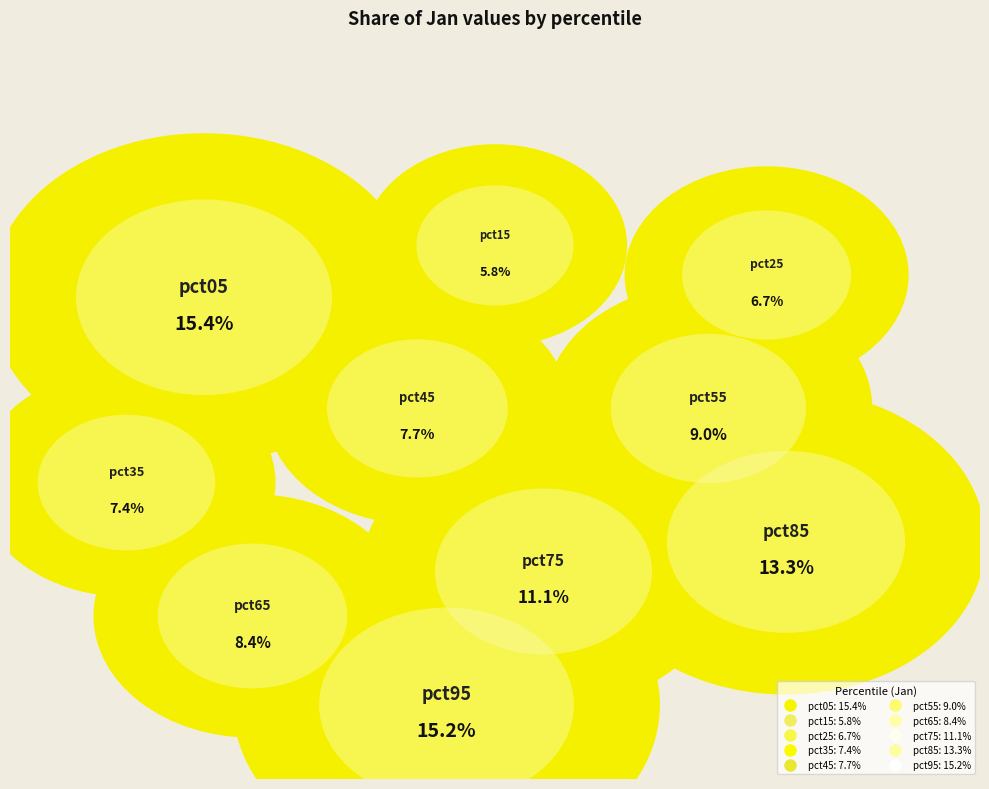

To the nearest percent, what is the combined percentage of pct85 and pct45?

21%